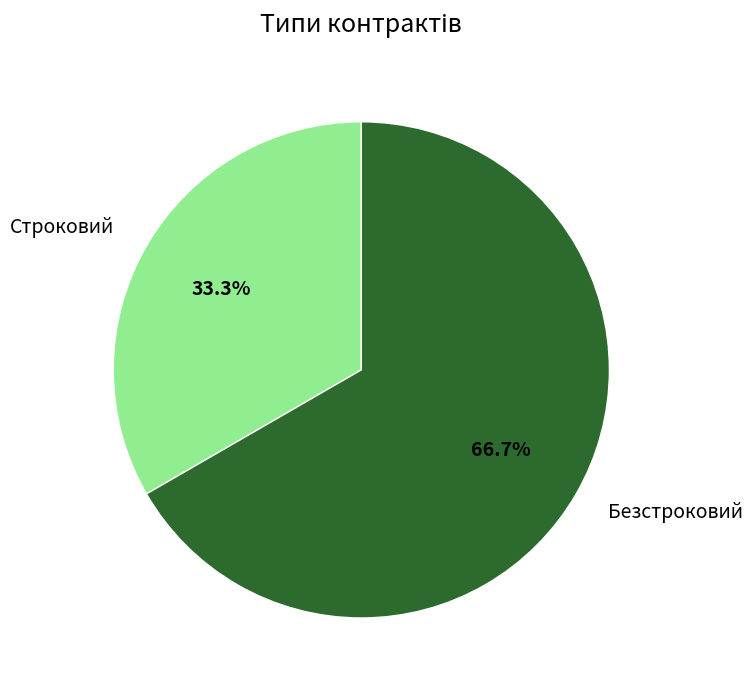

Is it true that Строковий is 33% of the pie?

True